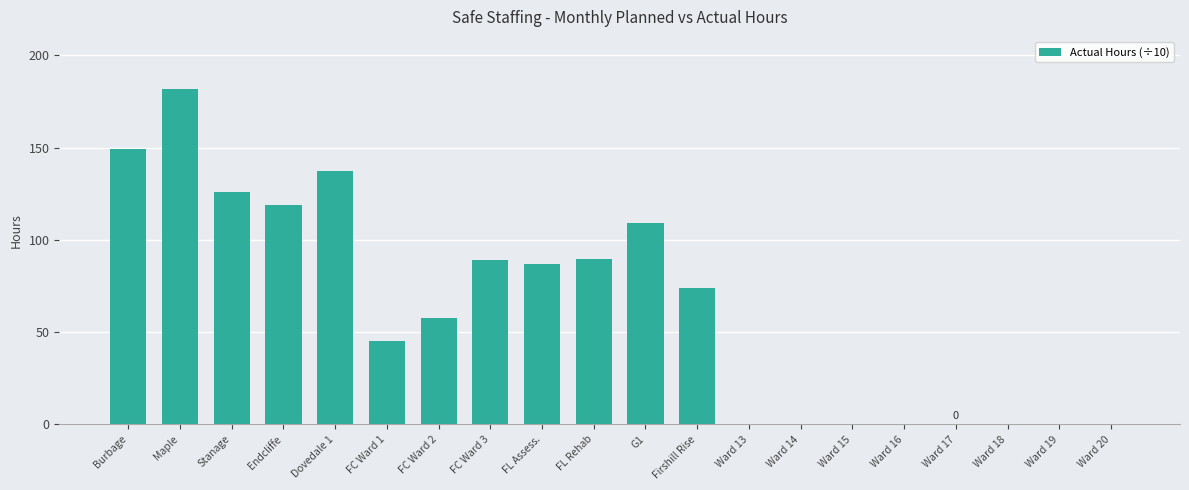

Which label corresponds to the largest value in the chart?

Maple